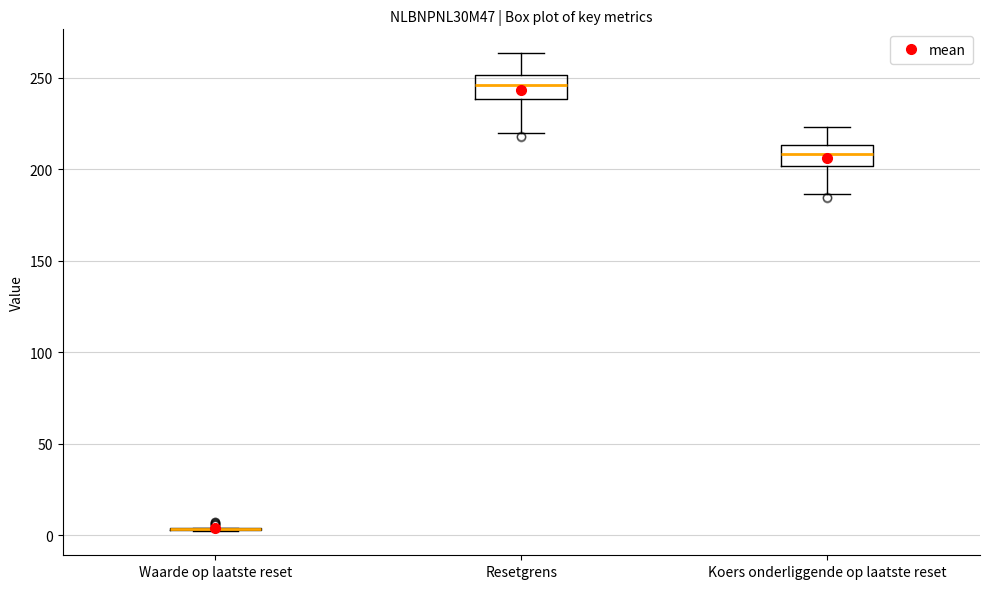

Reading left to right, transcribe this box plot: for each box, give where its median line is, the range the box spans, and where its two whiskers end, as read against the y-axis. The values are not printed on the chart, so give them approximately, as read against the axis.

Waarde op laatste reset: box collapsed to a line at 5, whiskers 0 to 5
Resetgrens: median 245, box 240 to 250, whiskers 220 to 265
Koers onderliggende op laatste reset: median 210, box 200 to 215, whiskers 185 to 225